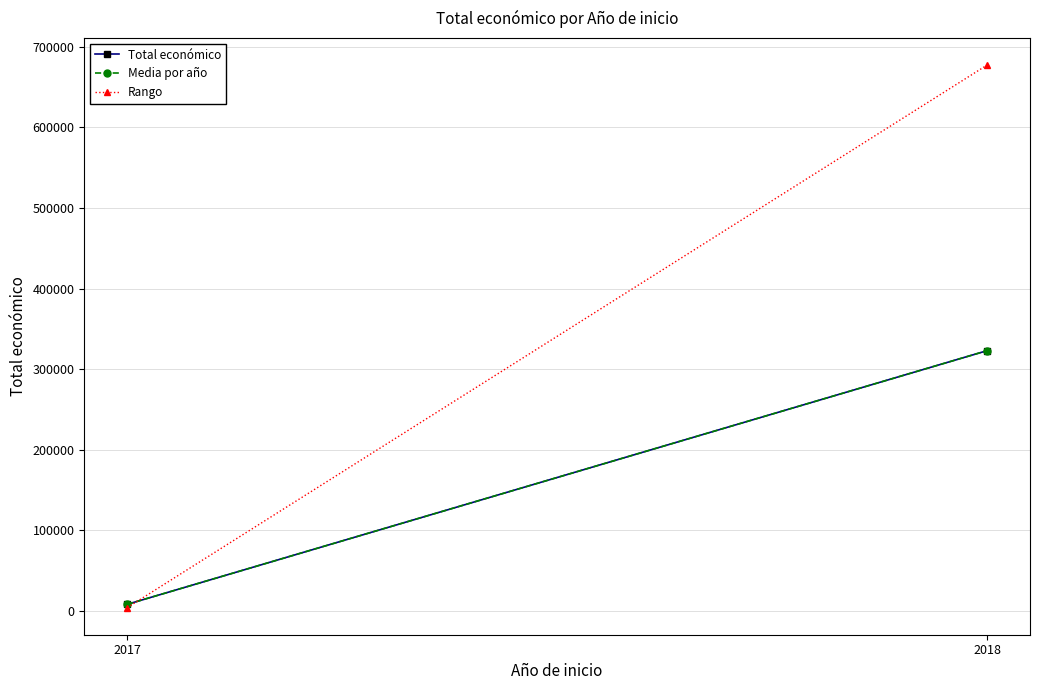

Count the number of categories in the chart.

2